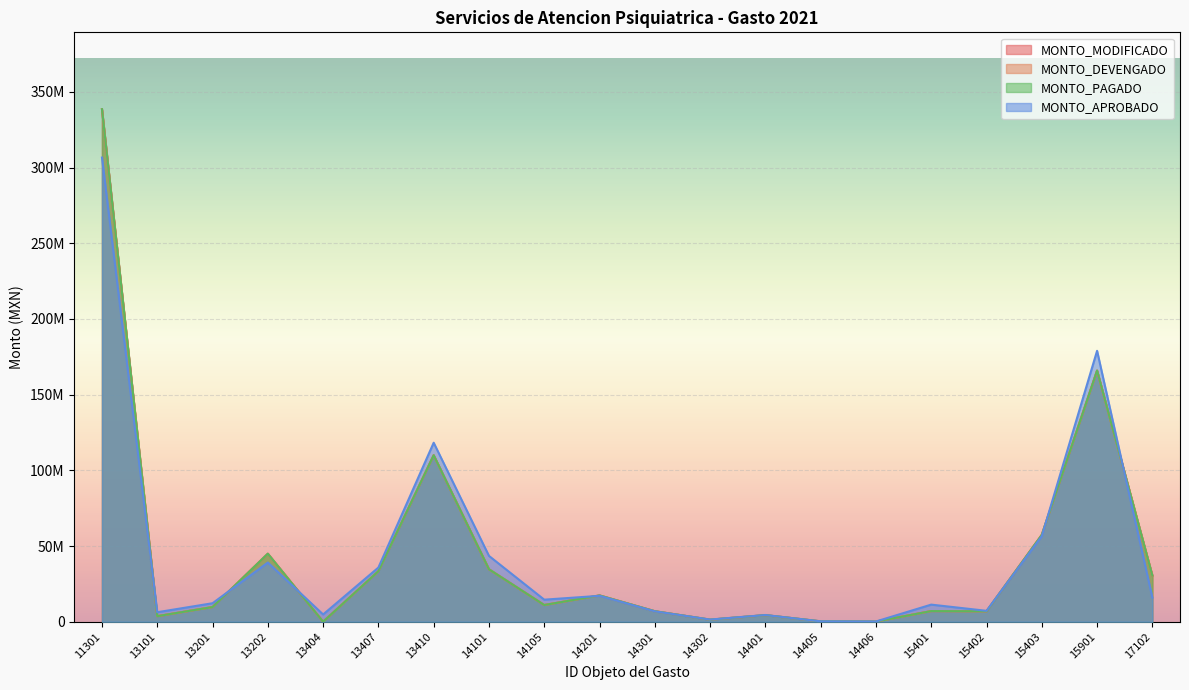

What is the difference between the second highest and second lowest values in the MONTO_MODIFICADO series?

165782427